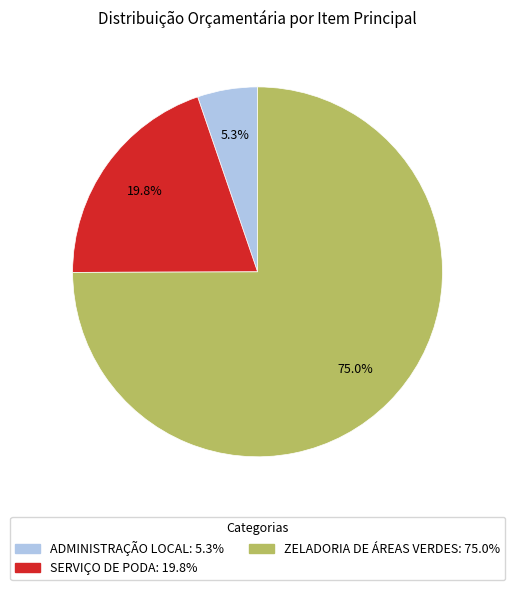

Which slice is the smallest?

ADMINISTRAÇÃO LOCAL